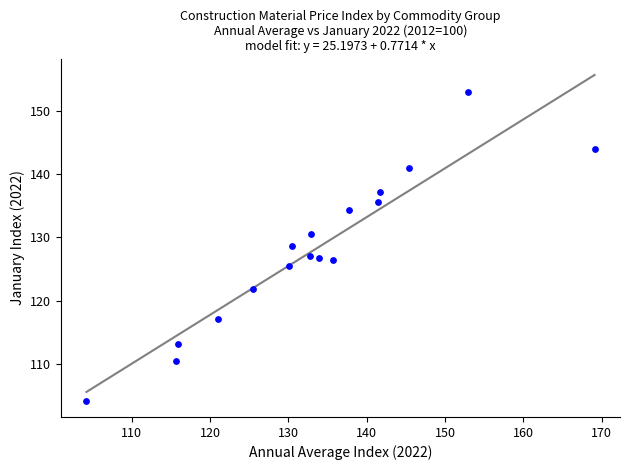

What is the range of X values (max minus min)?

64.9